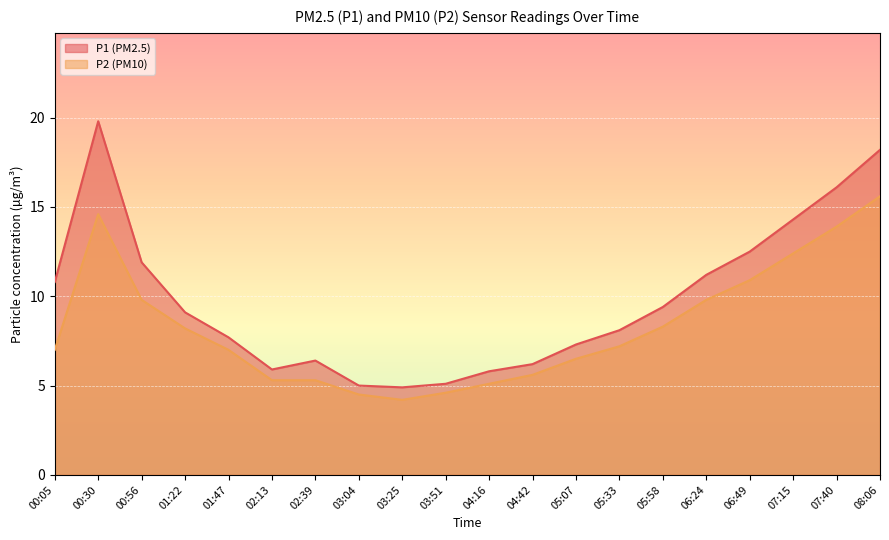

Which series has the largest total across all categories?

P1 (PM2.5)